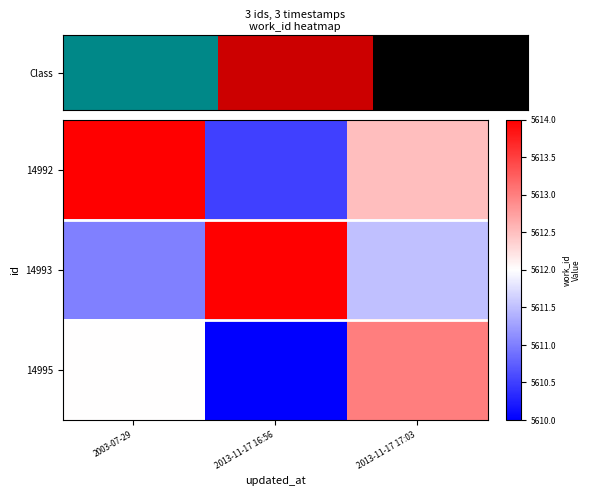

Which category has the highest value across all series?

2003-07-29